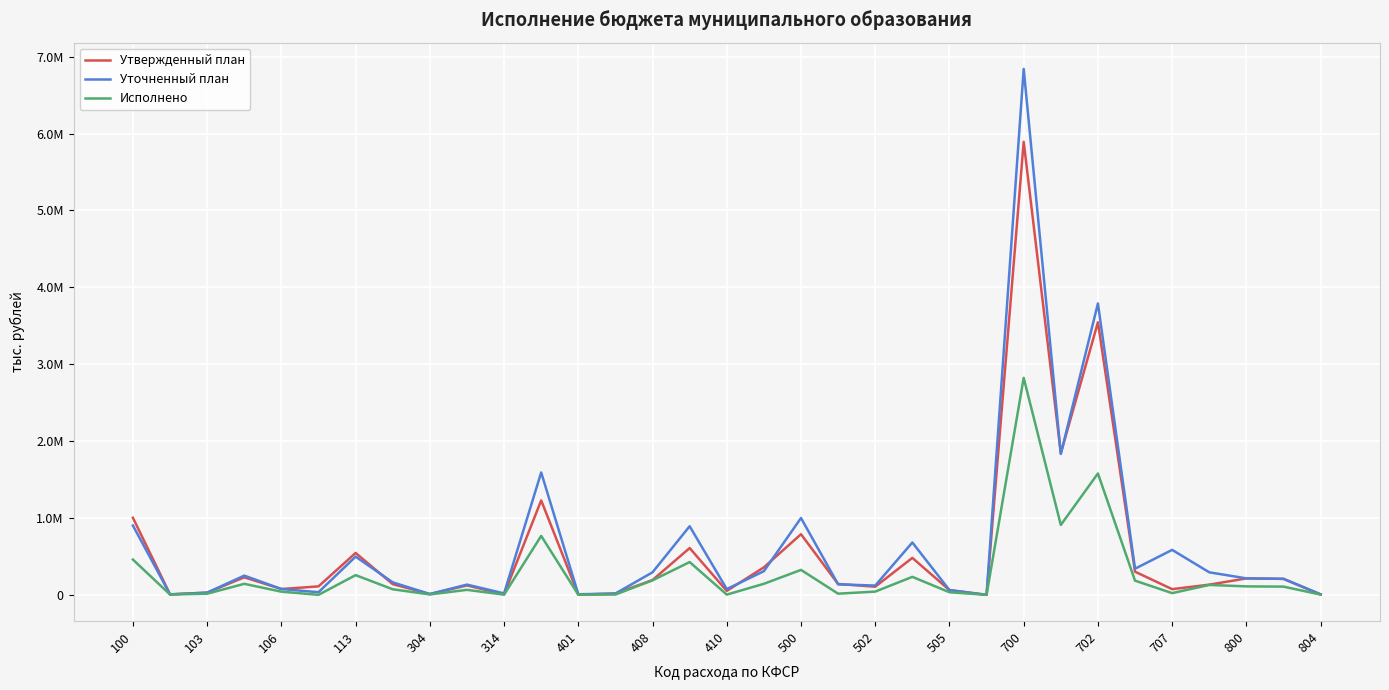

What is the difference between the maximum and second lowest values in the Исполнено series?

2822339.5